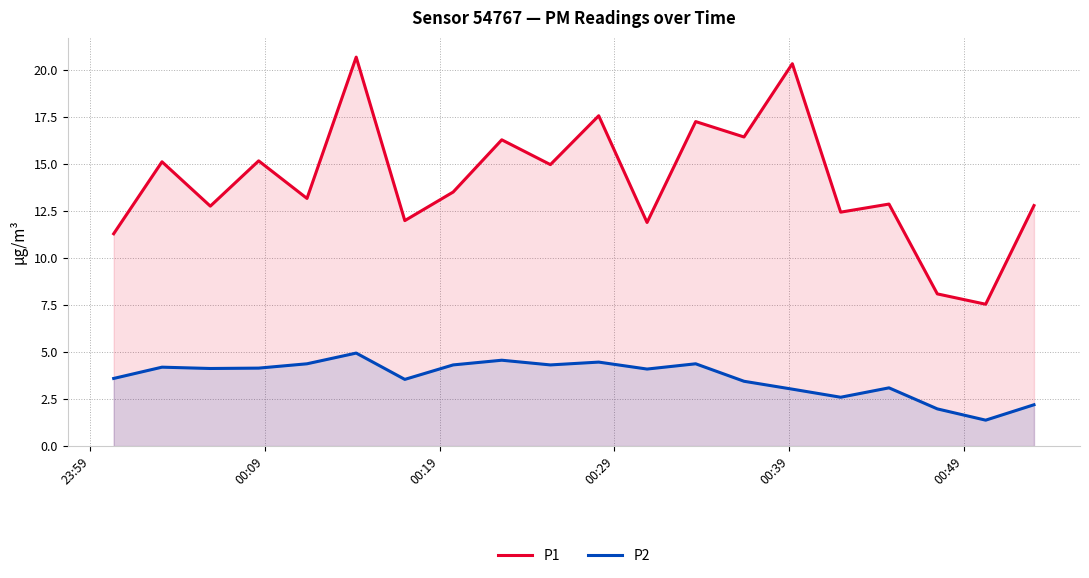

True or false: P1 and P2 cross at least once.

False